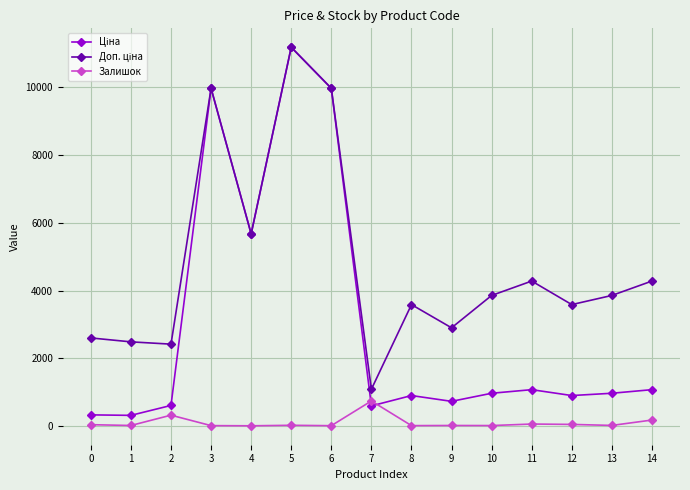

At which category is the sum across all series the highest?

5